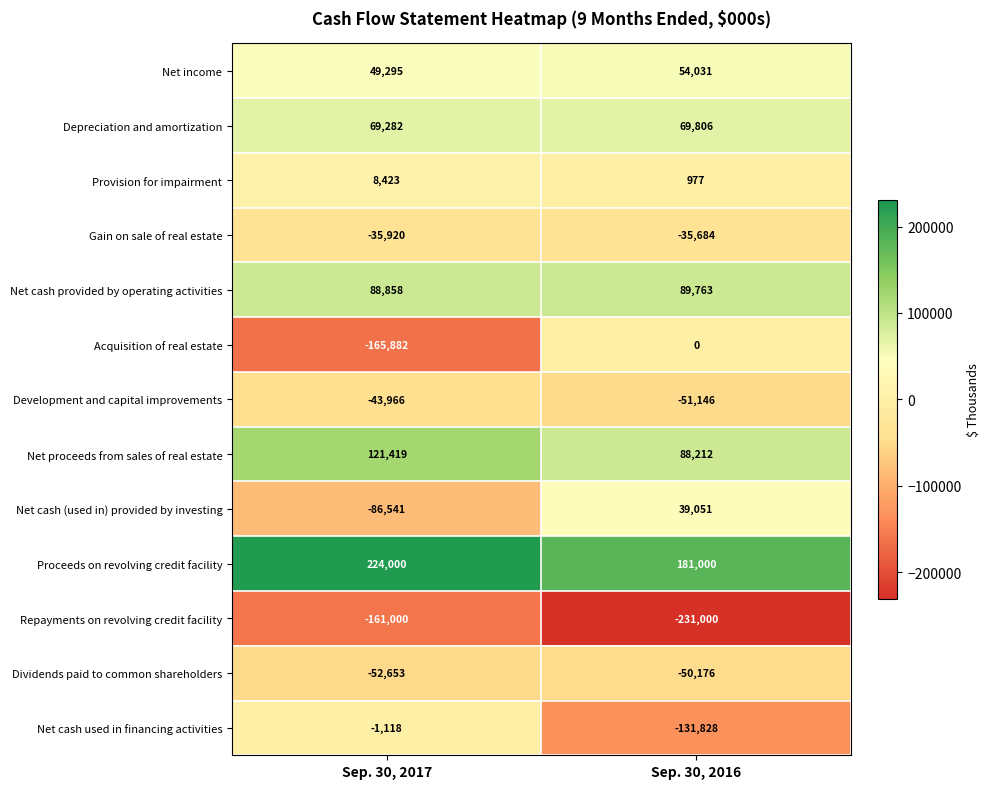

What is the average value of the Dividends paid to common shareholders series?

-51414